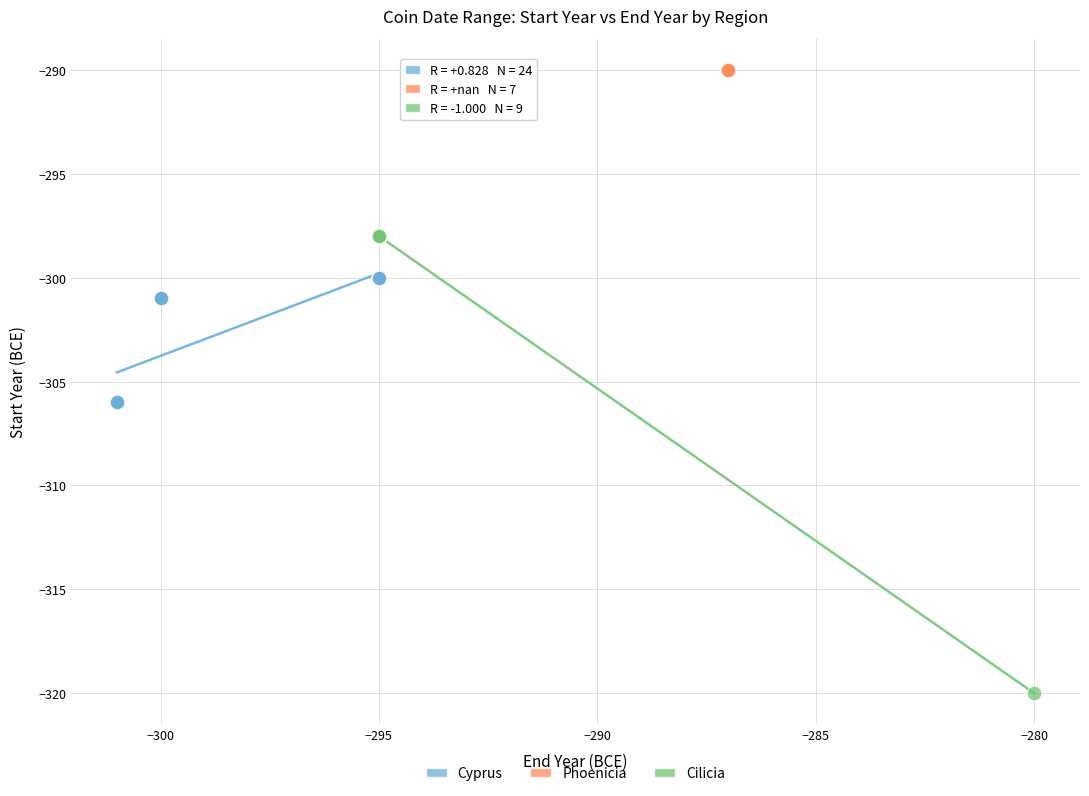

Which series reaches the minimum Y coordinate?

Cilicia